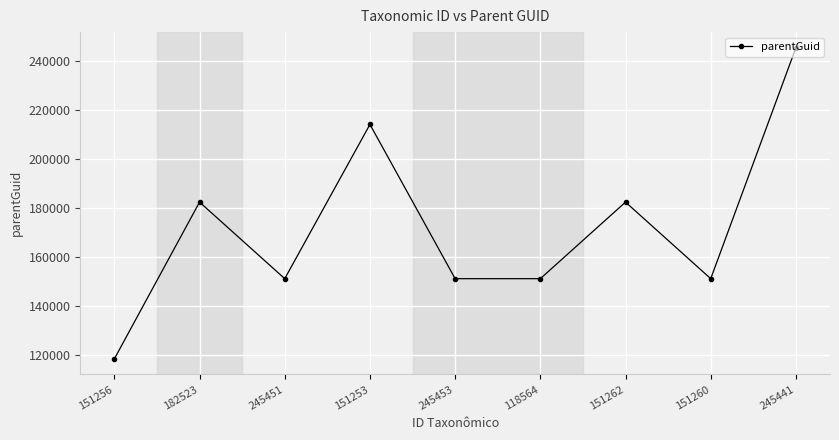

Is it true that the value at 118564 is 232366?

False